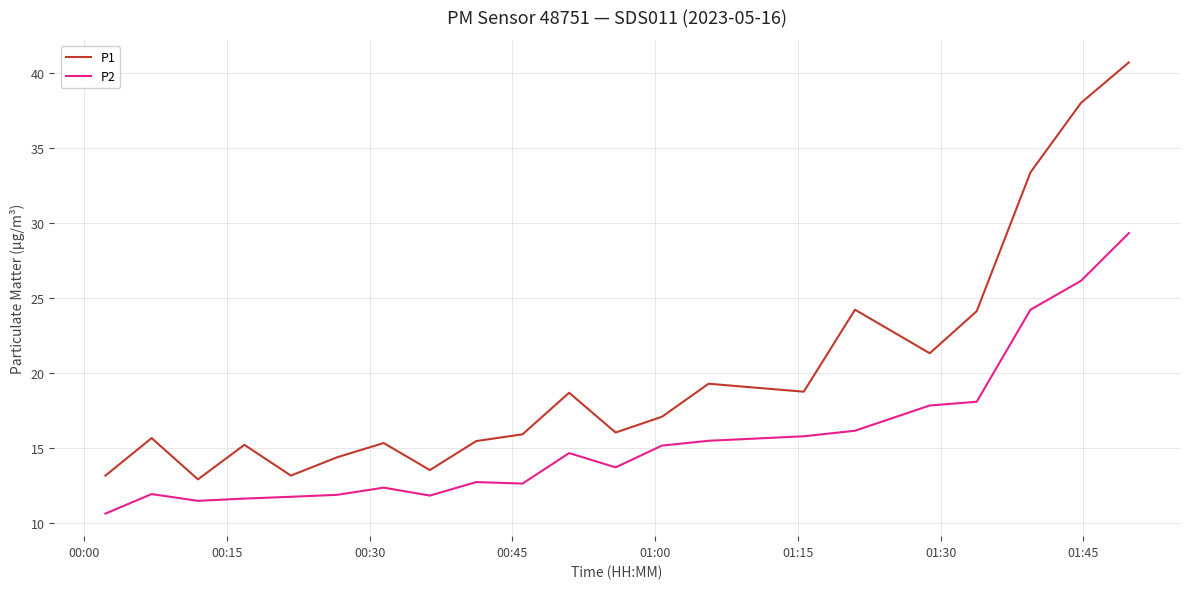

What is the lowest value of the P2 series?

10.7